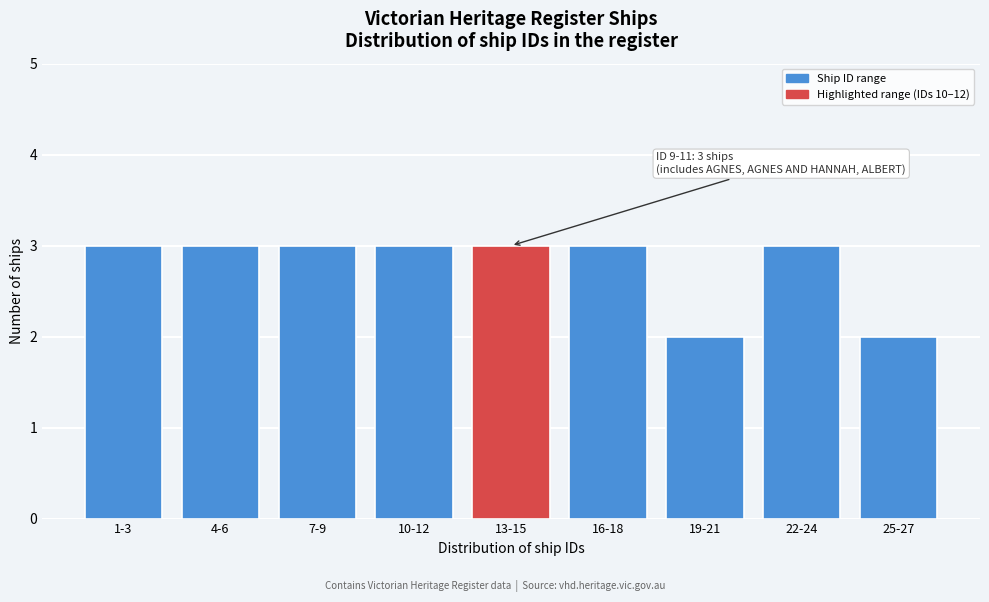

Reading right to left, list all the values displayed in this chart.

2	3	2	3	3	3	3	3	3